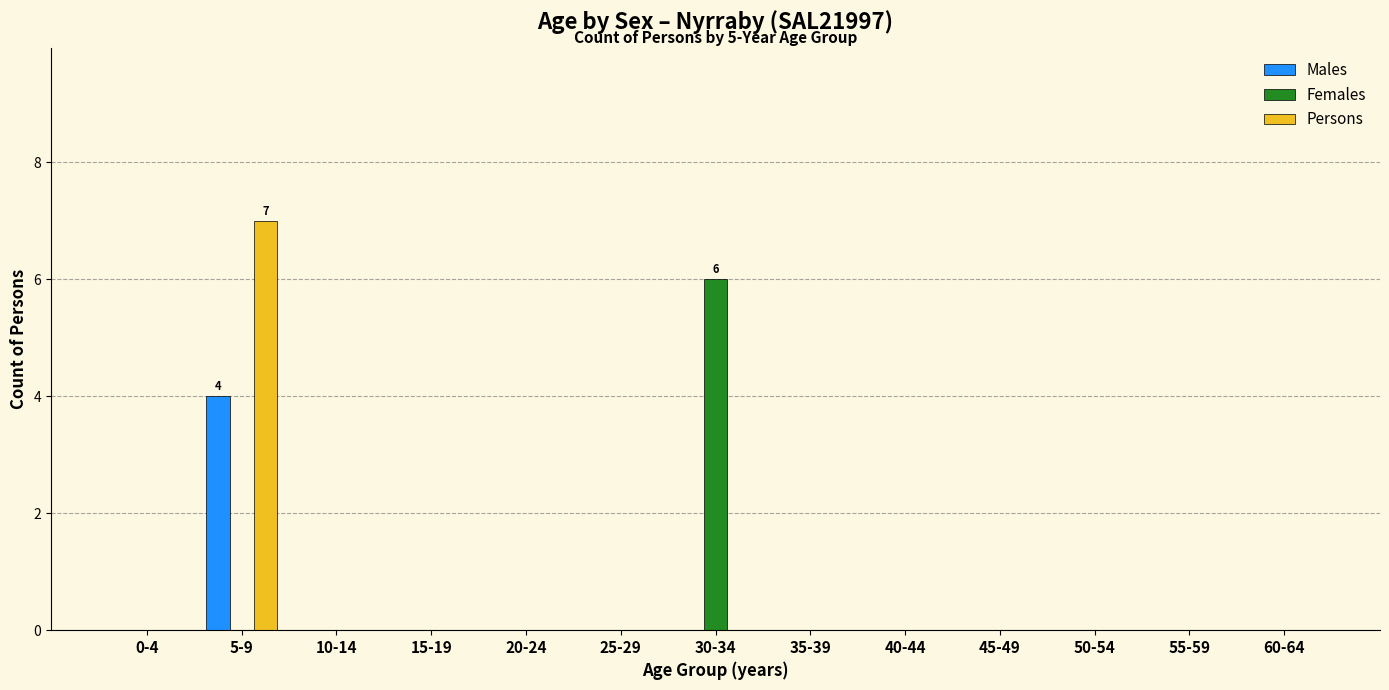

The Persons series shows -5 at 35-39. True or false?

False